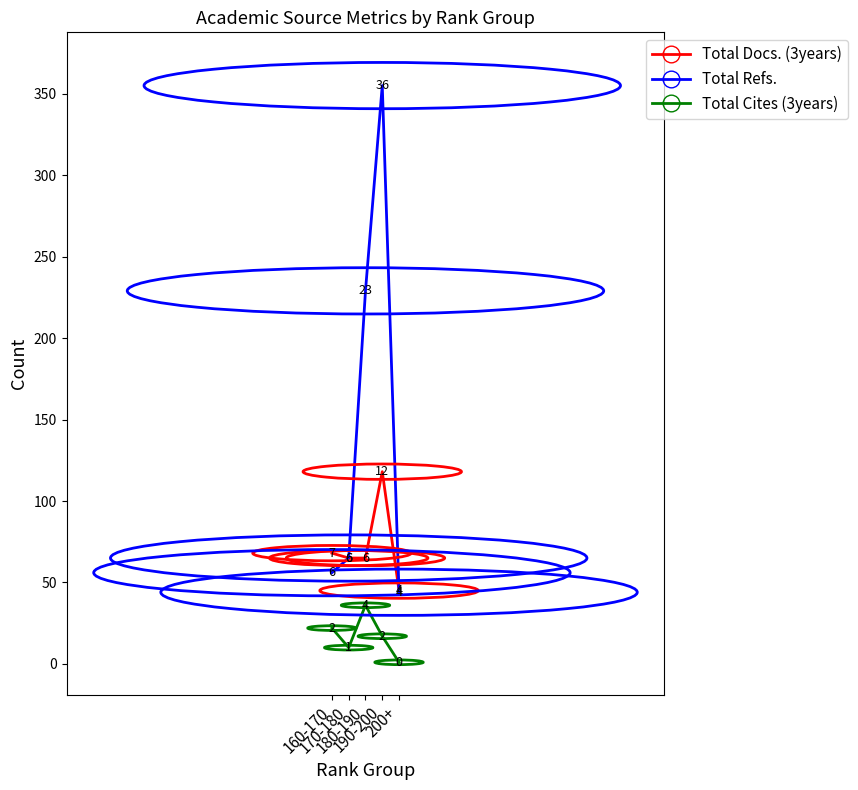

What position from the left is 170-180?

2